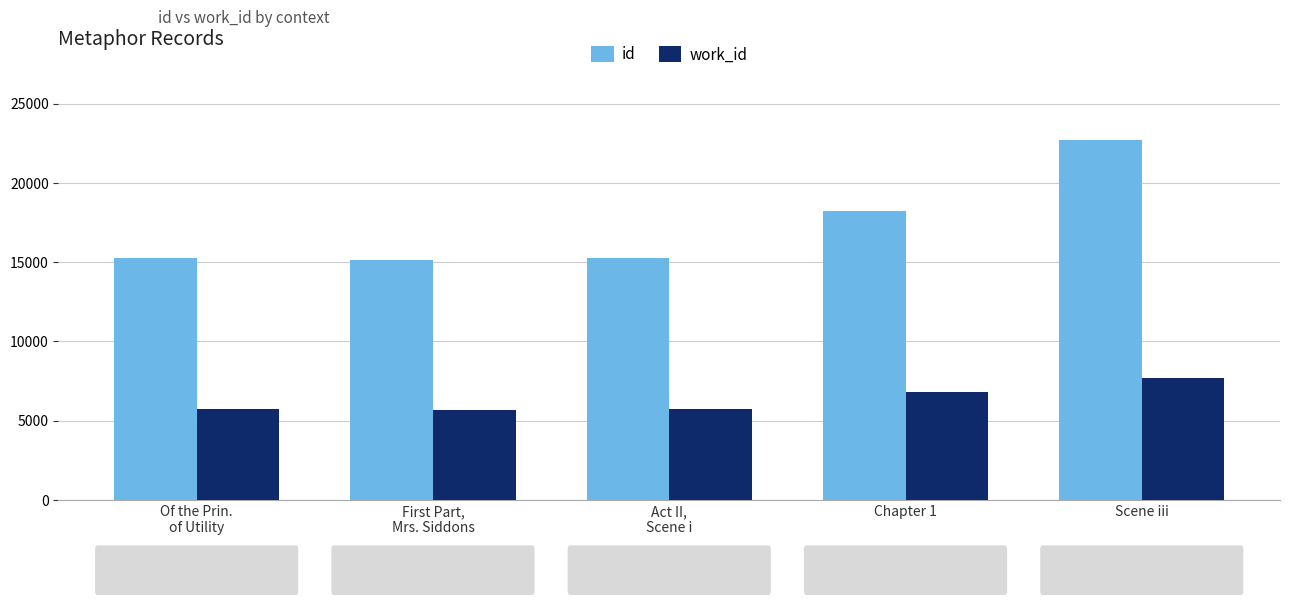

Does the chart contain stacked bars?

No